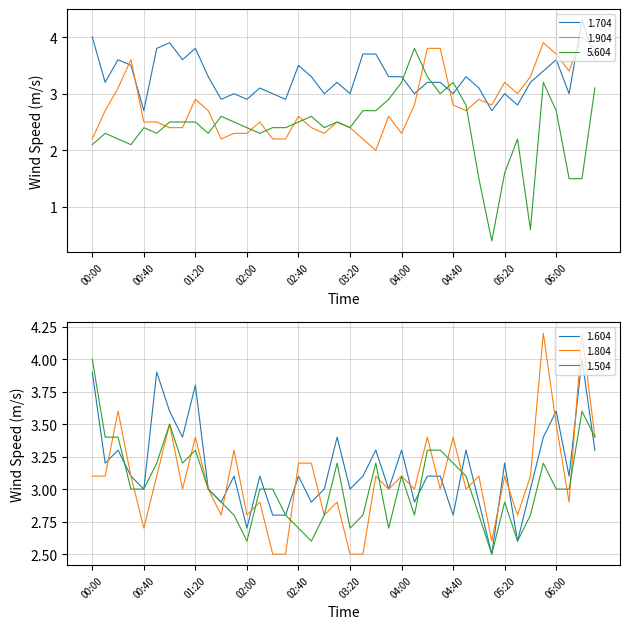

Where is the first local maximum for 5.604?

2014/04/04 00:10